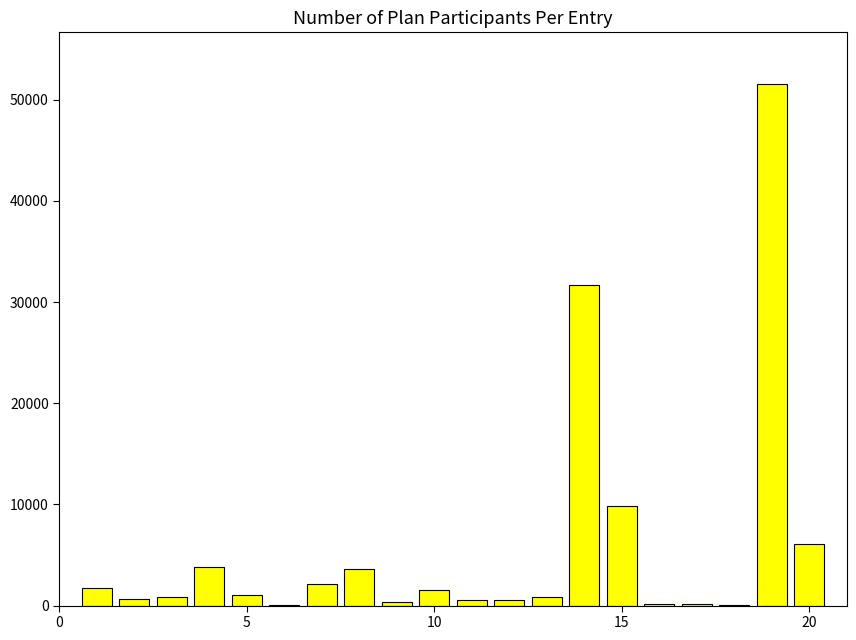

Does the chart contain stacked bars?

No